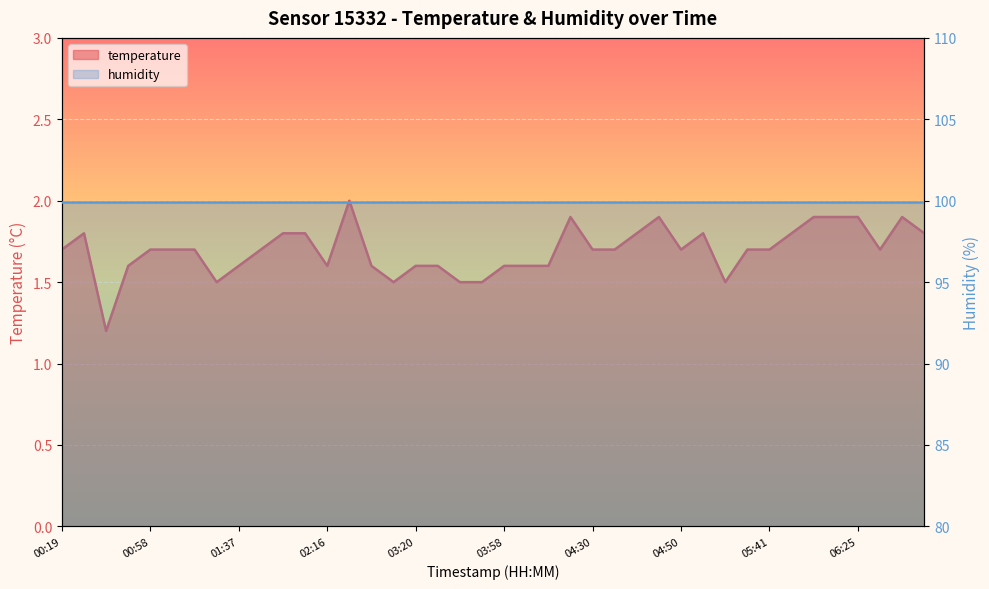

Reading left to right, extract all data points from this chart.

1.7	1.8	1.2	1.6	1.7	1.7	1.7	1.5	1.6	1.7	1.8	1.8	1.6	2.0	1.6	1.5	1.6	1.6	1.5	1.5	1.6	1.6	1.6	1.9	1.7	1.7	1.8	1.9	1.7	1.8	1.5	1.7	1.7	1.8	1.9	1.9	1.9	1.7	1.9	1.8